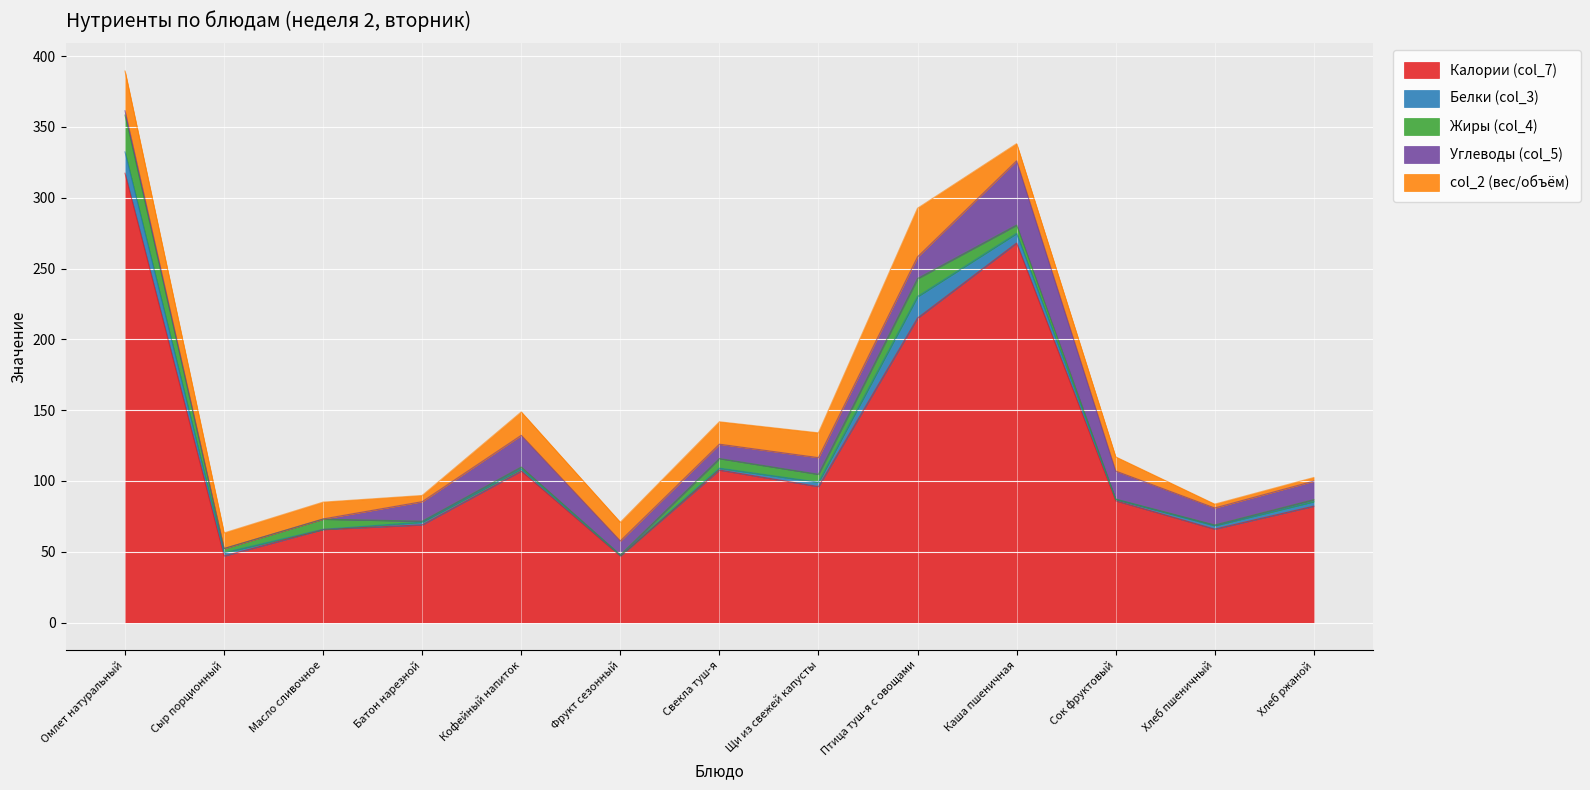

Reading left to right, list all the values displayed in this chart.

Калории (col_7): 317.3	47.0	65.7	69.0	107.0	47.0	107.7	96.0	215.0	268.0	86.0	66.0	82.2
Белки (col_3): 15.1	2.3	0.1	1.9	1.5	0.4	1.3	3.1	15.2	6.8	1.0	2.4	3.2
Жиры (col_4): 26.0	3.0	7.2	0.6	1.3	0.4	6.8	5.6	12.7	5.9	0.2	0.5	1.4
Углеводы (col_5): 3.1	0.0	0.1	13.8	22.4	9.8	10.2	11.8	15.3	45.4	19.8	12.0	13.1
col_2 (вес/объём): 28.0	11.0	11.9	4.4	16.5	13.2	15.8	17.5	34.4	12.1	10.0	2.7	2.5